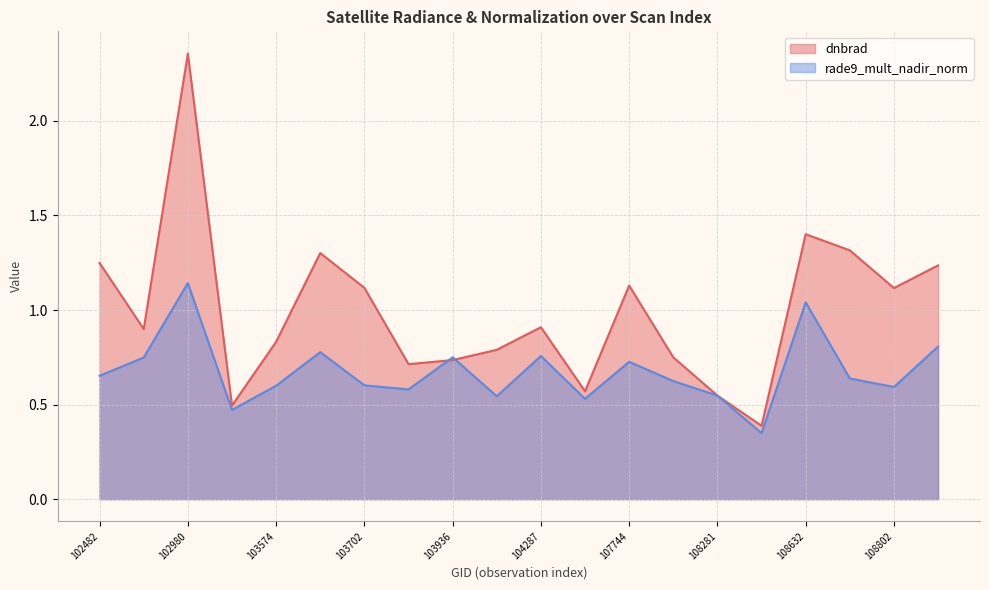

How many lines are shown in the chart?

2